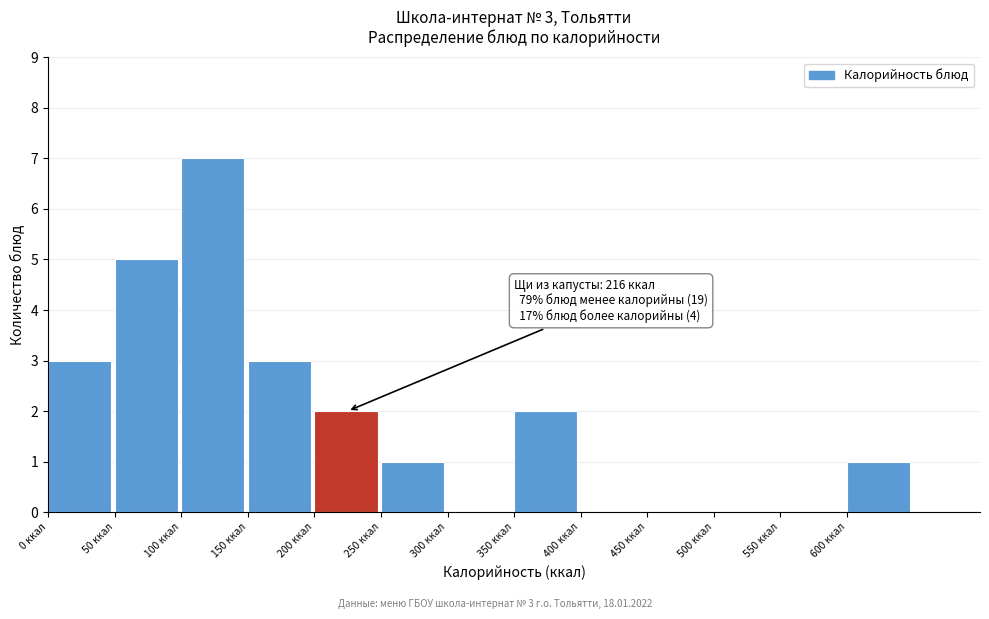

Which range on the x-axis has the tallest bar?

100 to 150